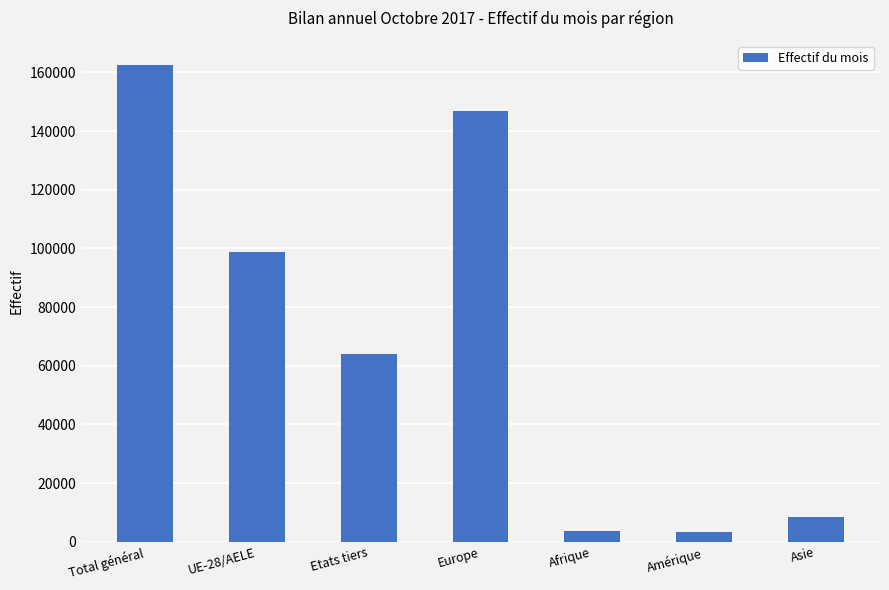

The value at Total général is 162678. True or false?

True